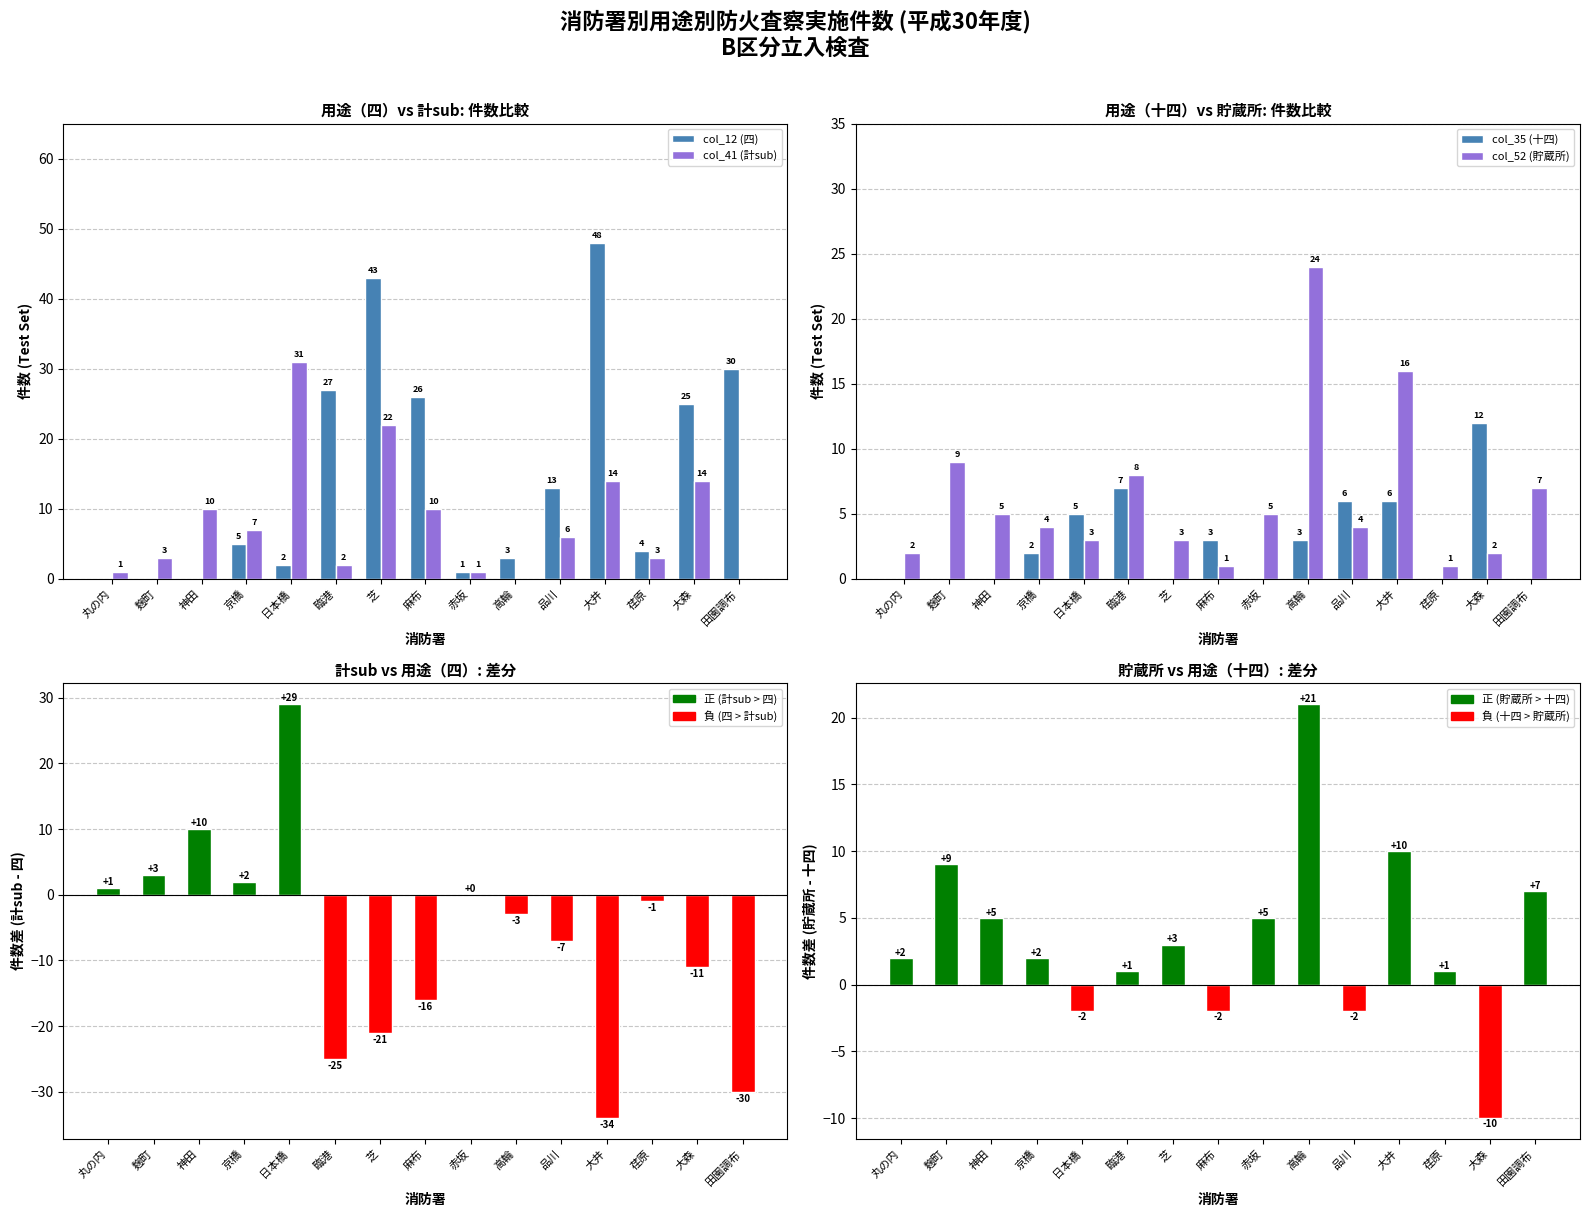

How many data points does each series have?

15